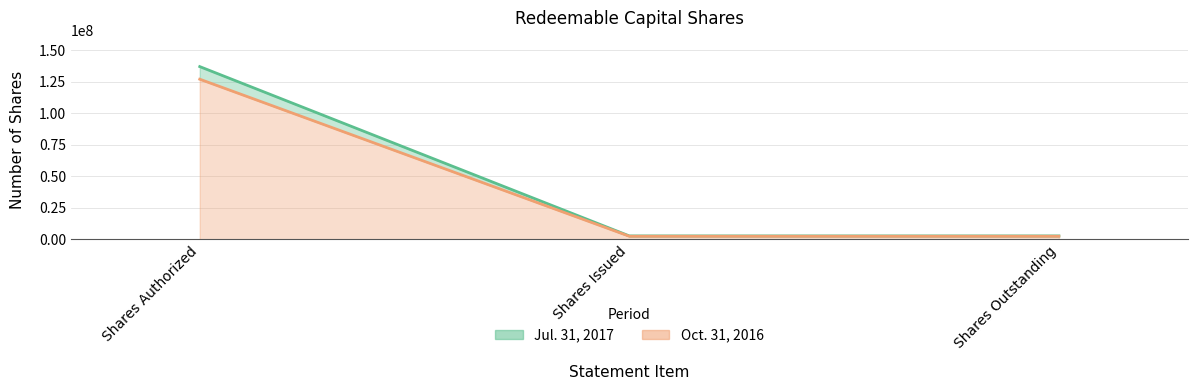

Reading left to right, what are all the values shown in this chart?

Jul. 31, 2017: 137000000	2750000	2750000
Oct. 31, 2016: 127000000	2500000	2500000